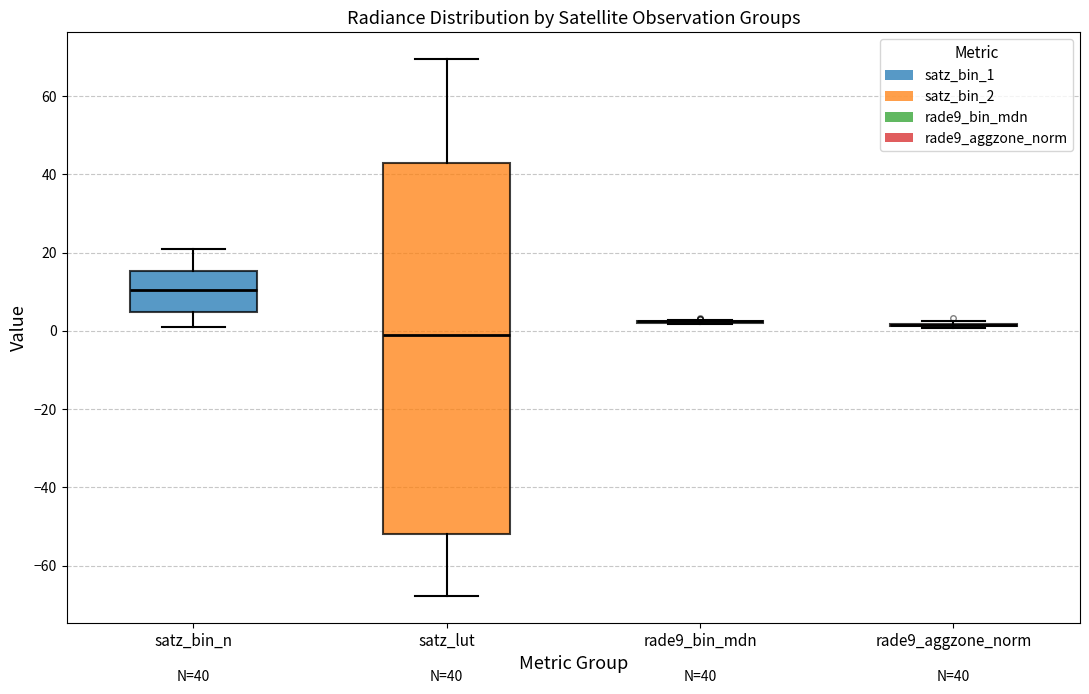

Which box is the tallest, from its lower edge to its upper edge?

satz_lut